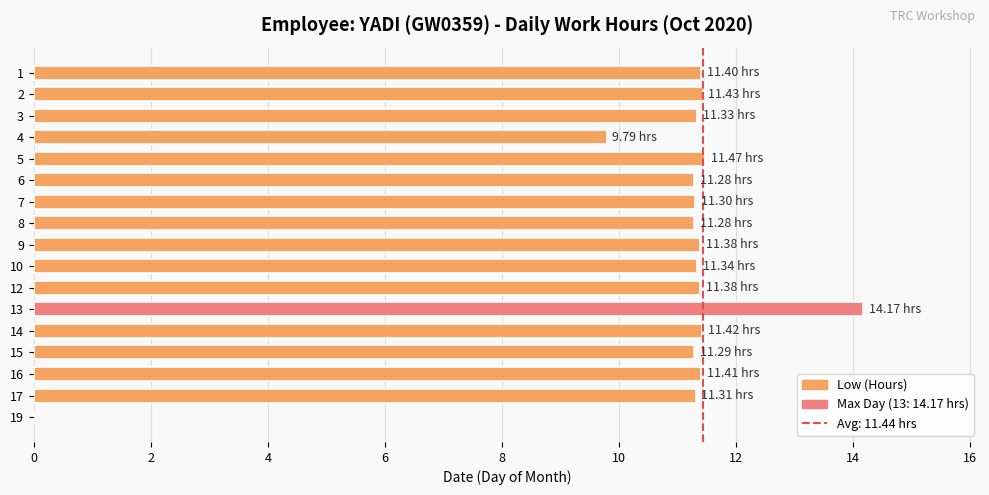

What is the difference between the values at 13 and 12?

2.8